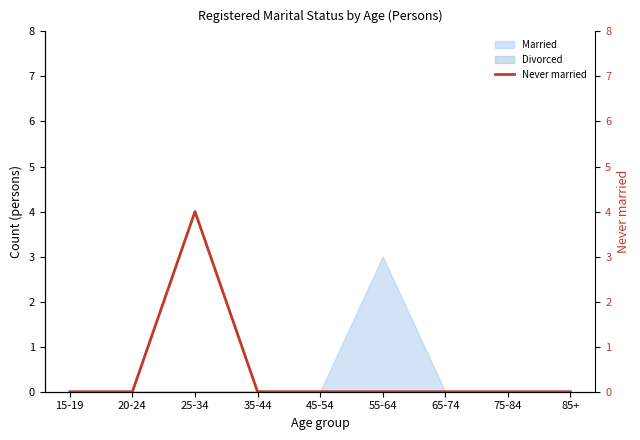

At which label does Married reach its peak?

55-64